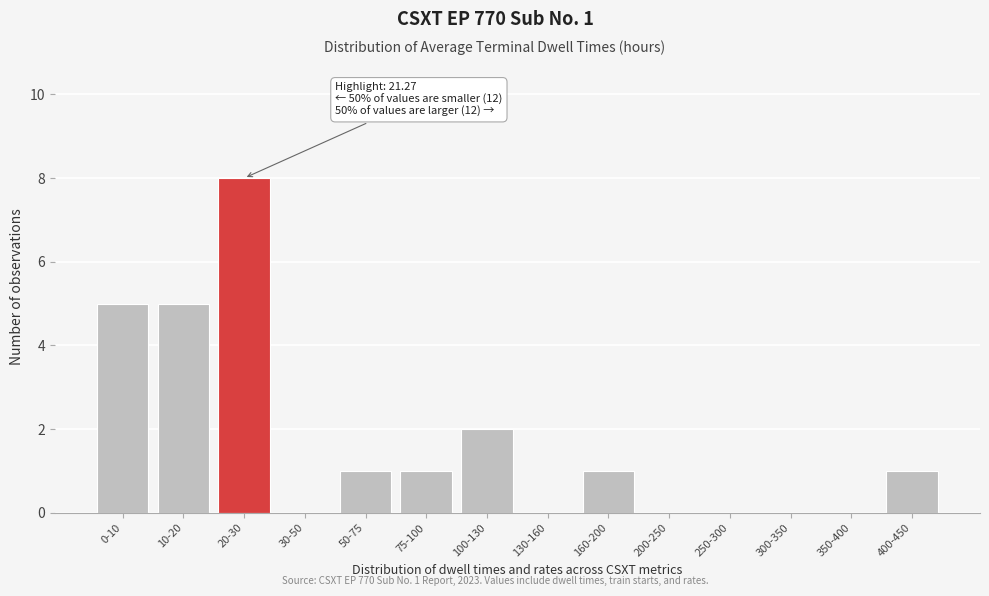

Reading right to left, list all the values displayed in this chart.

400-450=1	350-400=0	300-350=0	250-300=0	200-250=0	160-200=1	130-160=0	100-130=2	75-100=1	50-75=1	30-50=0	20-30=8	10-20=5	0-10=5